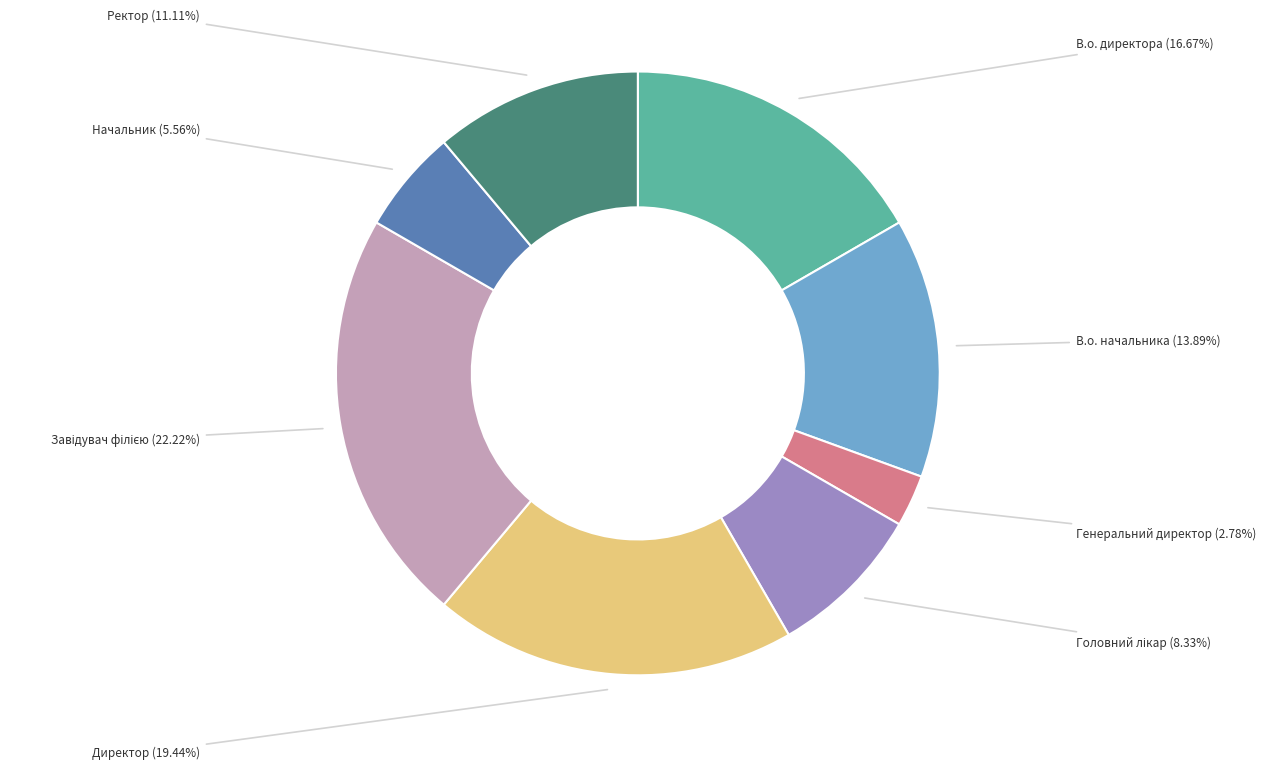

Is there a majority slice in this chart?

No